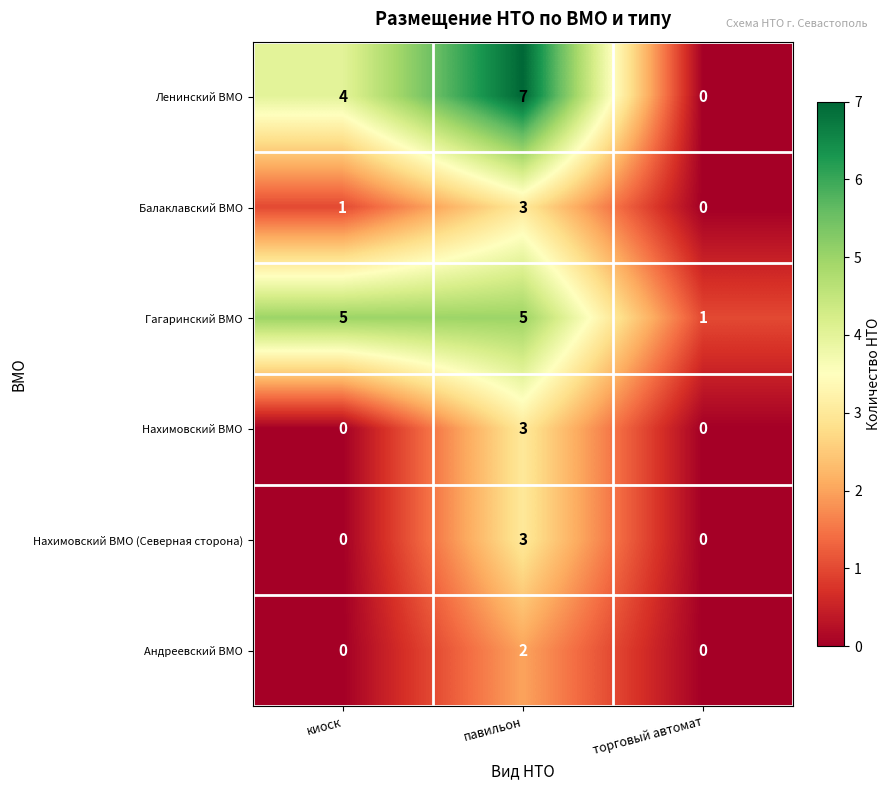

Reading left to right, extract all data points from this chart.

Ленинский ВМО: киоск=4	павильон=7	торговый автомат=0
Балаклавский ВМО: киоск=1	павильон=3	торговый автомат=0
Гагаринский ВМО: киоск=5	павильон=5	торговый автомат=1
Нахимовский ВМО: киоск=0	павильон=3	торговый автомат=0
Нахимовский ВМО (Северная сторона): киоск=0	павильон=3	торговый автомат=0
Андреевский ВМО: киоск=0	павильон=2	торговый автомат=0